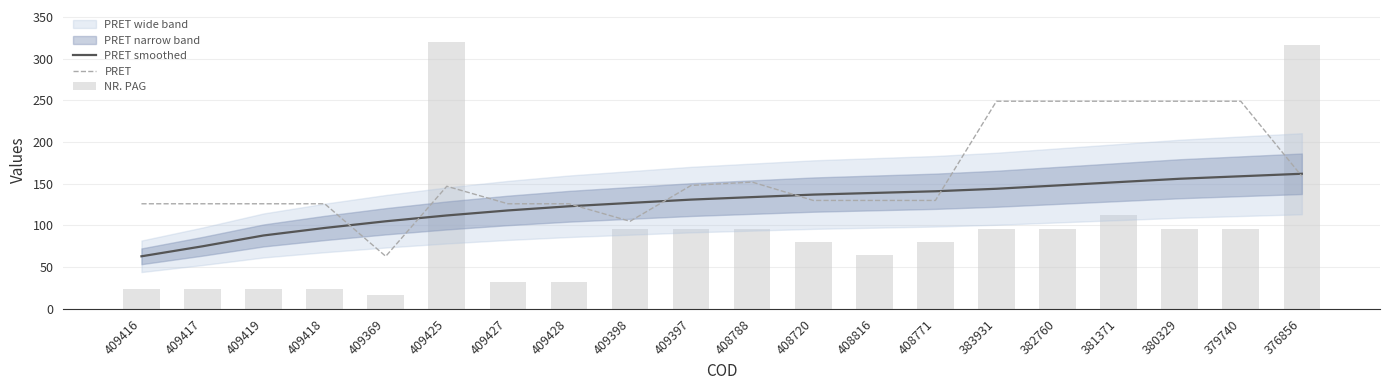

Is the value of PRET smoothed at 409416 greater than the value of PRET at 409397?

No